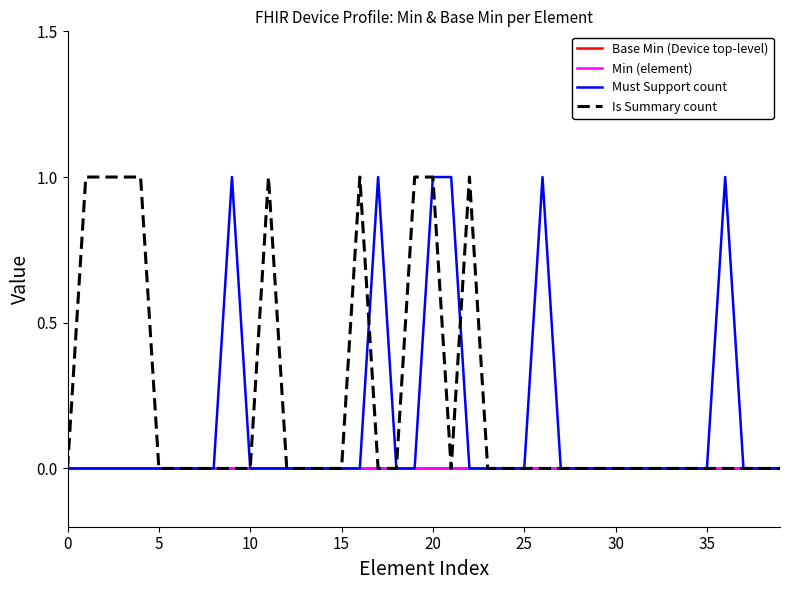

Does the chart display data point markers on the line(s)?

No